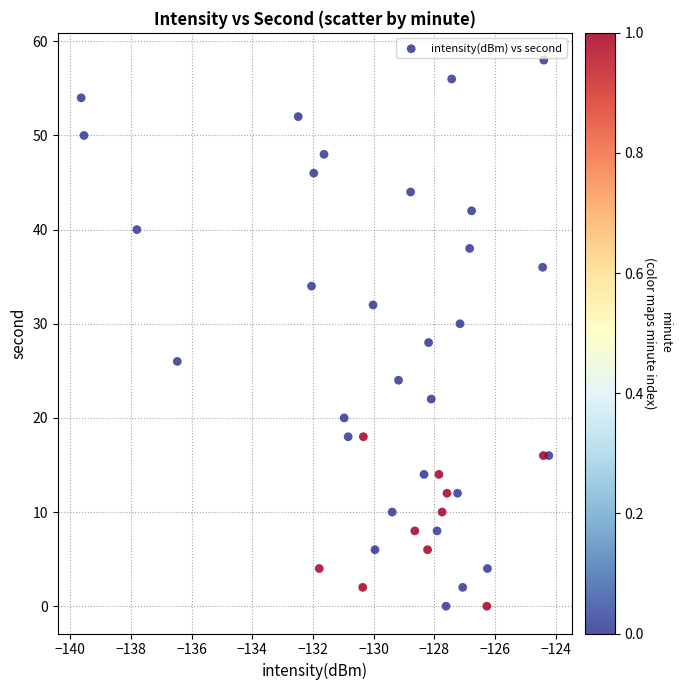

What is the range of Y values (max minus min)?

58